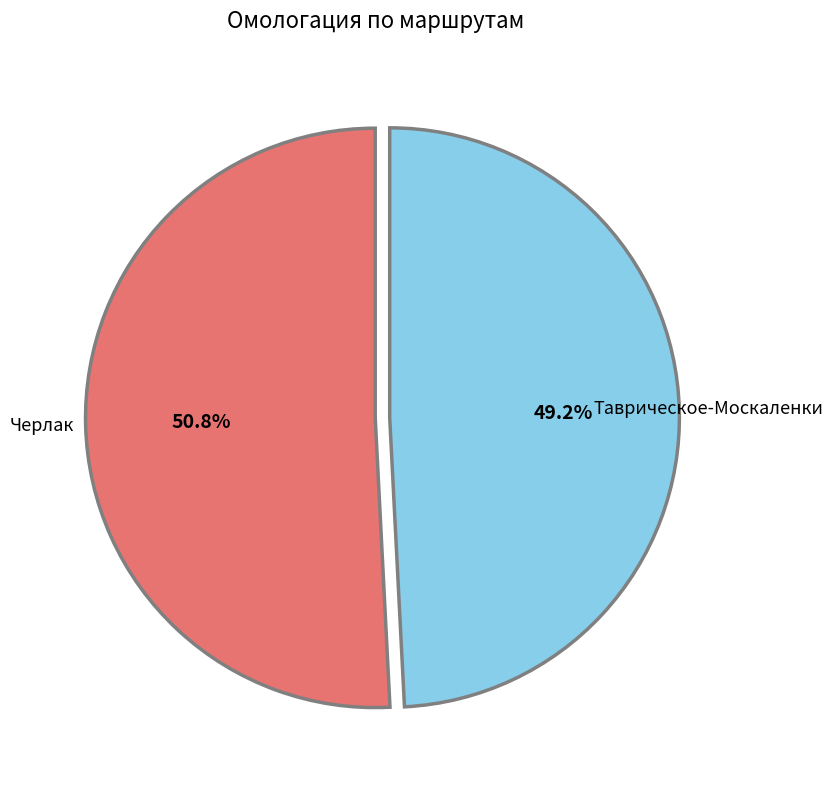

Rank the categories by value from lowest to highest.

Таврическое-Москаленки, Черлак